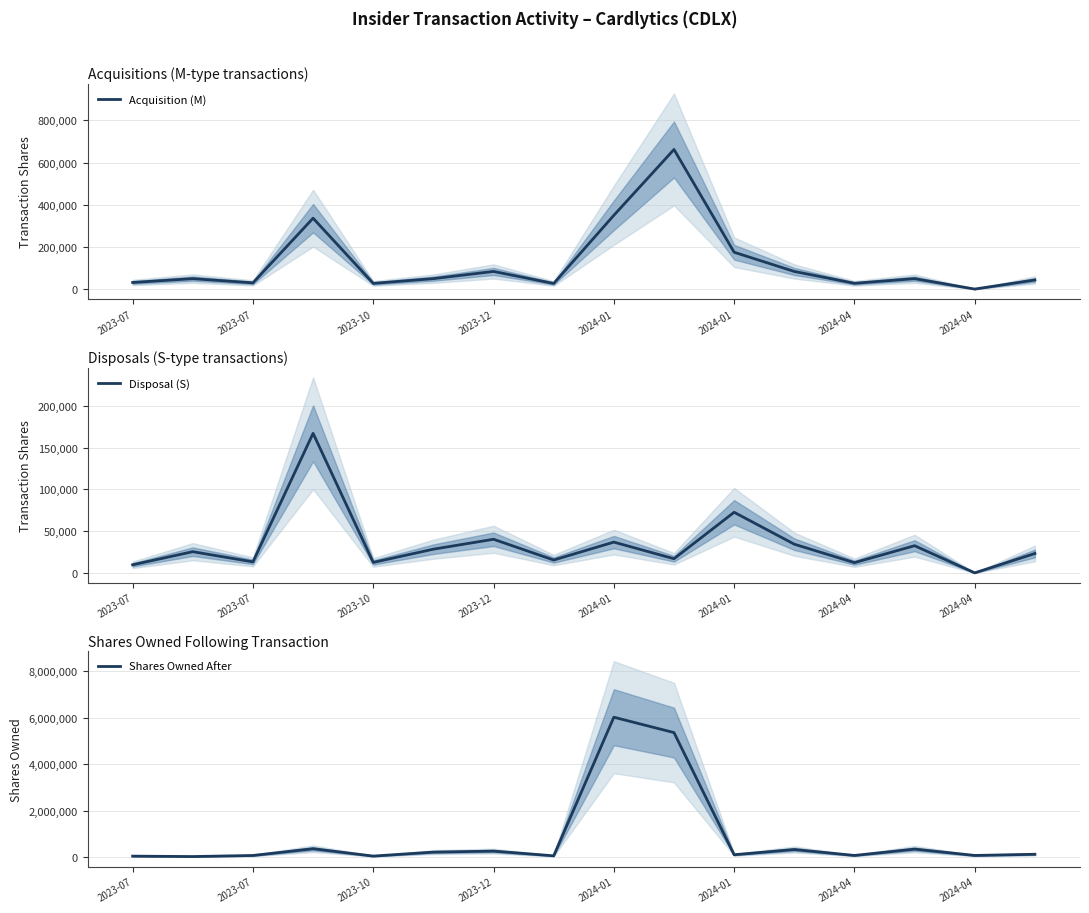

What is the difference between the second highest and minimum values in the Acquisition (M) series?

349318